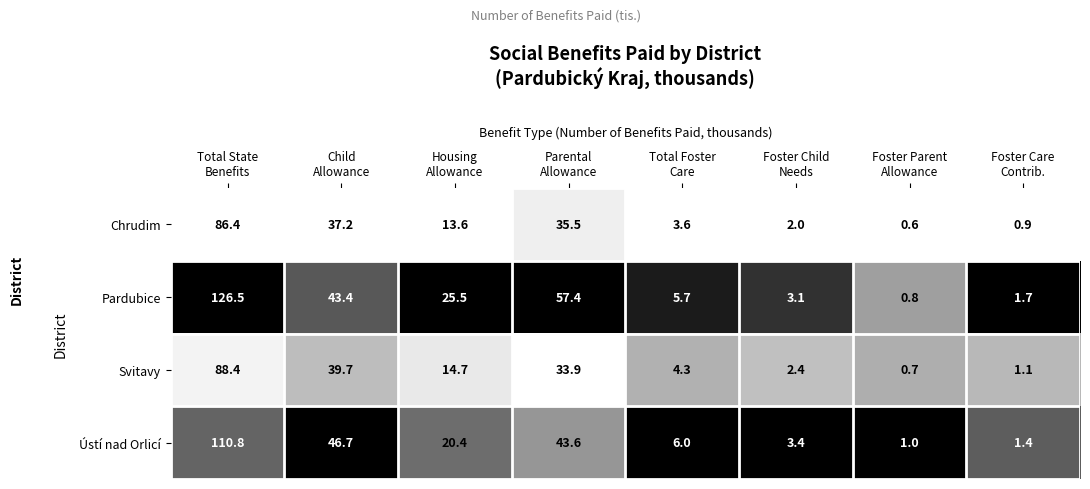

Rank the series at Total Foster
Care from highest to lowest value.

Ústí nad Orlicí, Pardubice, Svitavy, Chrudim